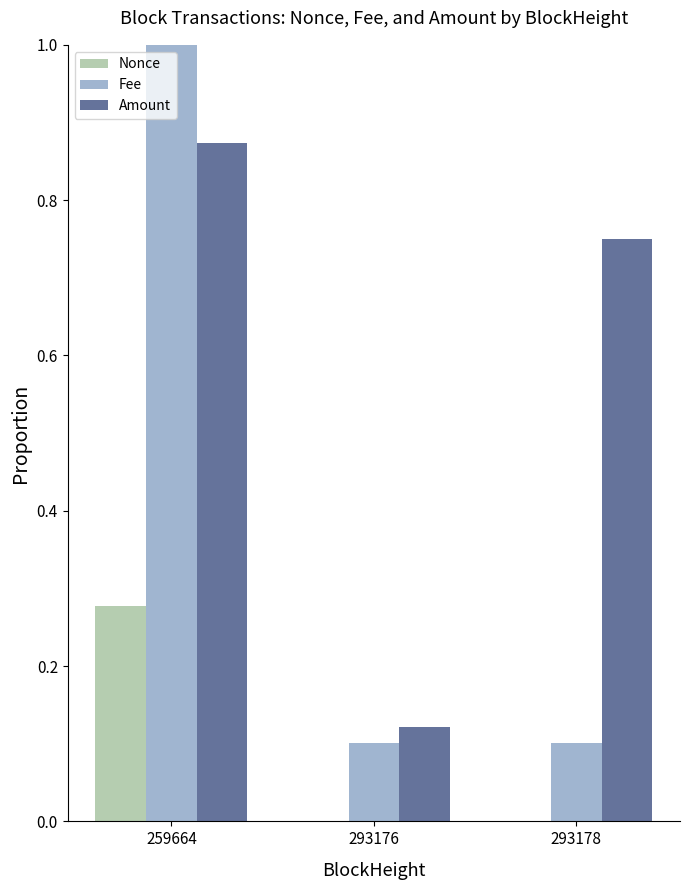

Count the Amount values in the range 0 to 1.

3